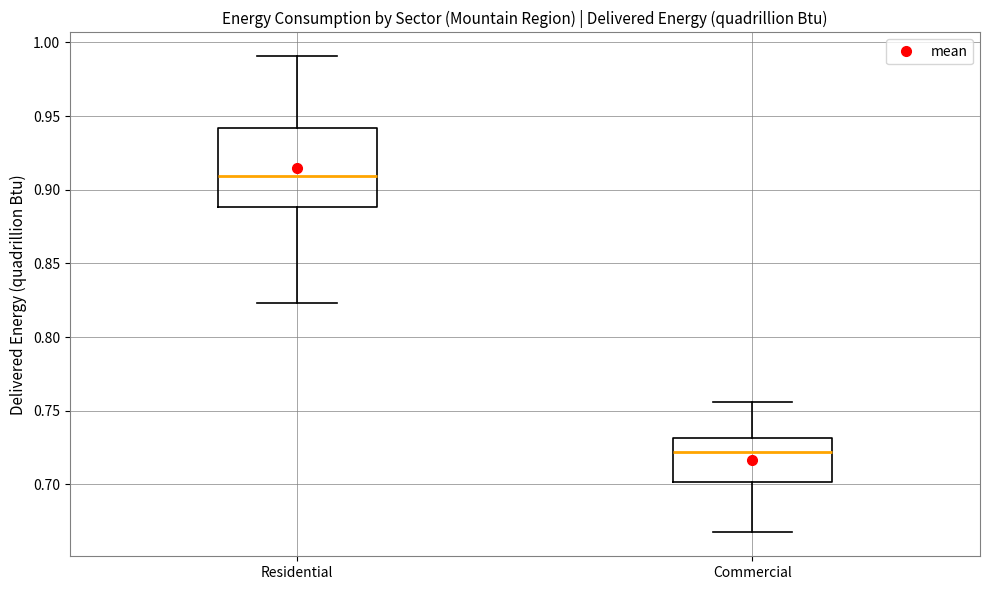

Which box is the tallest, from its lower edge to its upper edge?

Residential